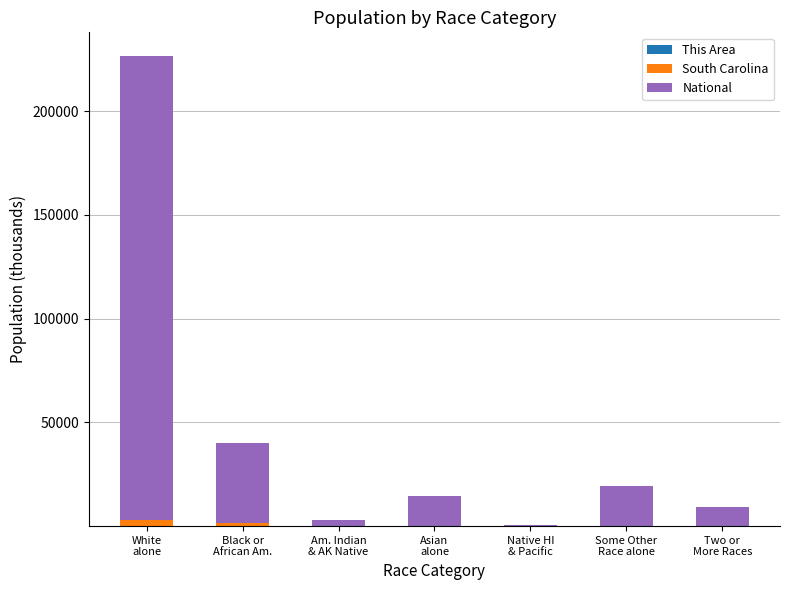

At which category is the sum across all series the highest?

White
alone